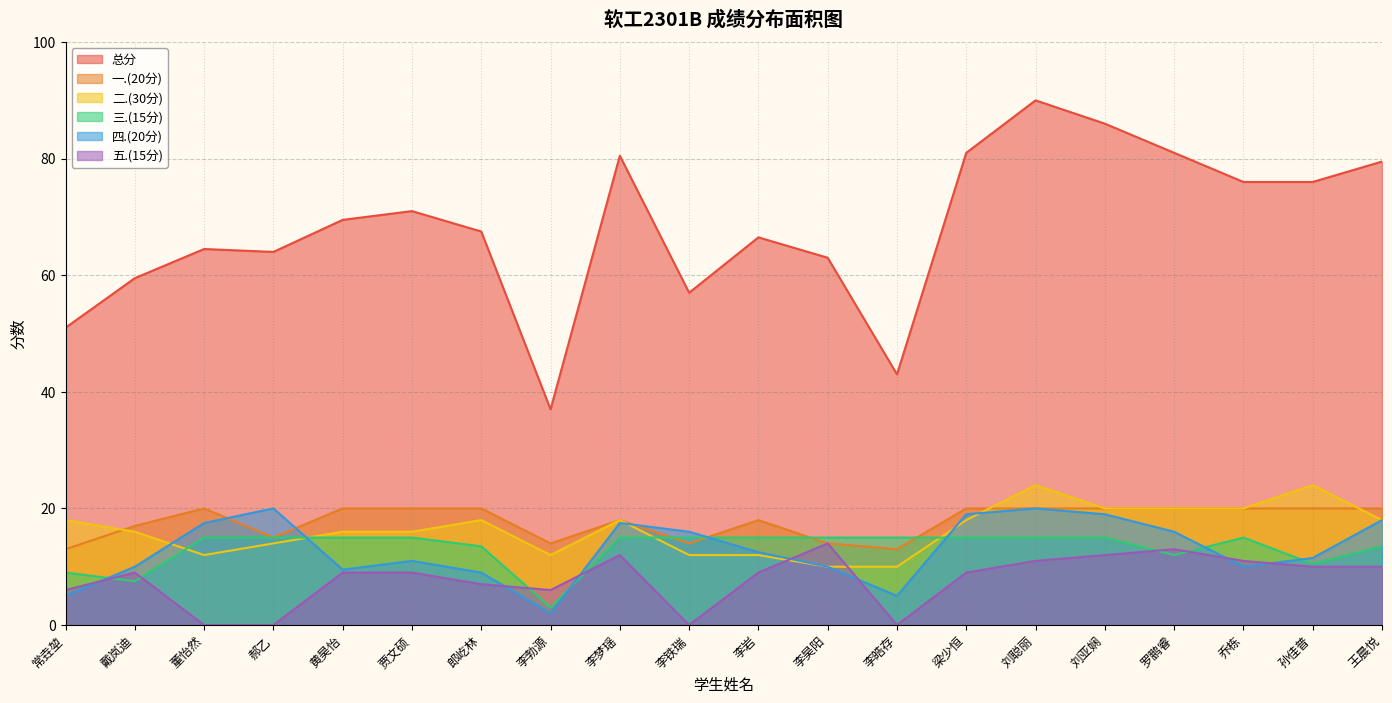

Is it true that 五.(15分) equals 23.1 at 李昊阳?

False